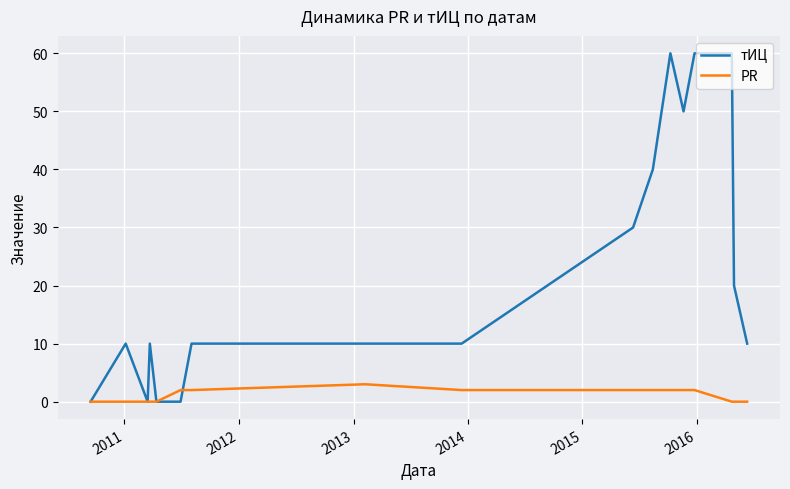

Which series has the largest total across all categories?

тИЦ